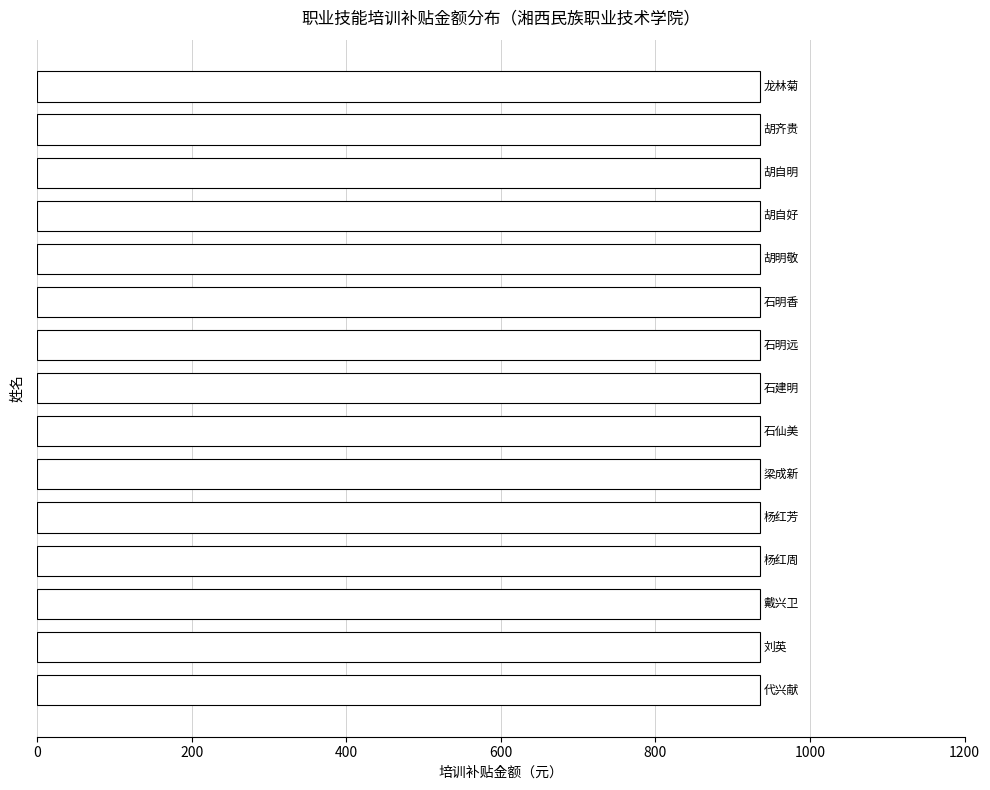

How many groups of bars are there?

15